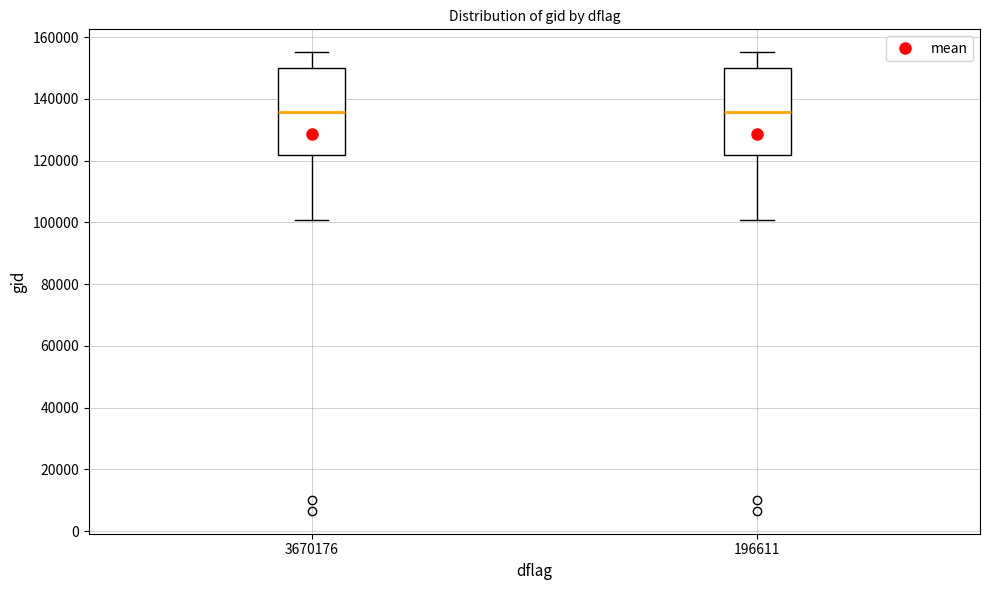

Where does the lower whisker of the box at x = 196611 end on the y-axis? The values are not printed on the chart, so give them approximately, as read against the axis.

100000